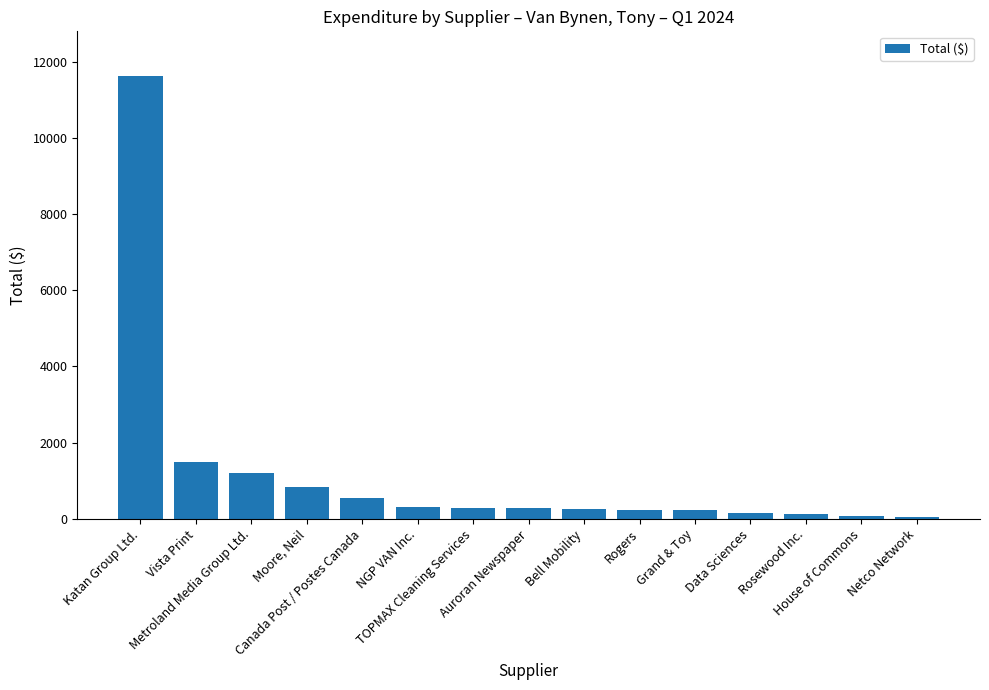

What is the sum of the values at Grand & Toy and Rosewood Inc.?

351.5